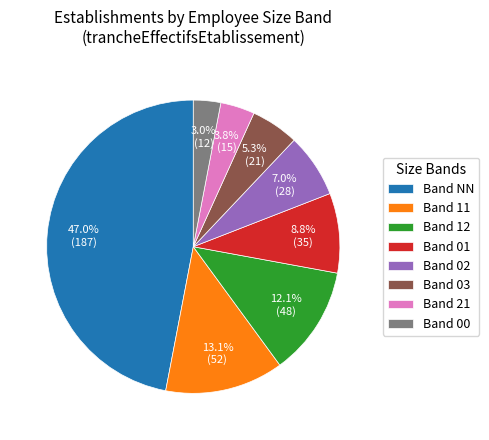

What is the largest slice in the pie chart?

Band NN